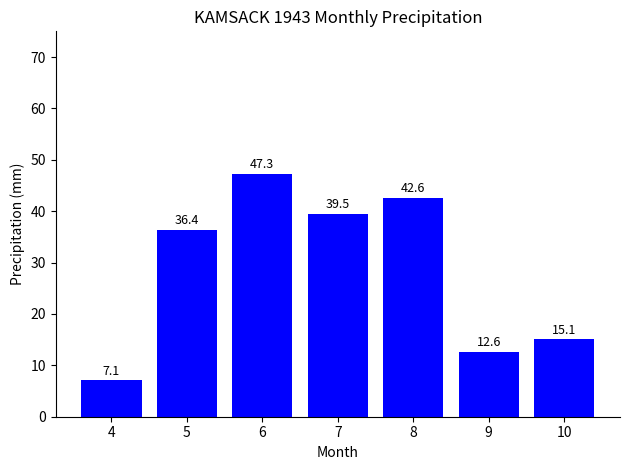

Which category has the highest value across all series?

6